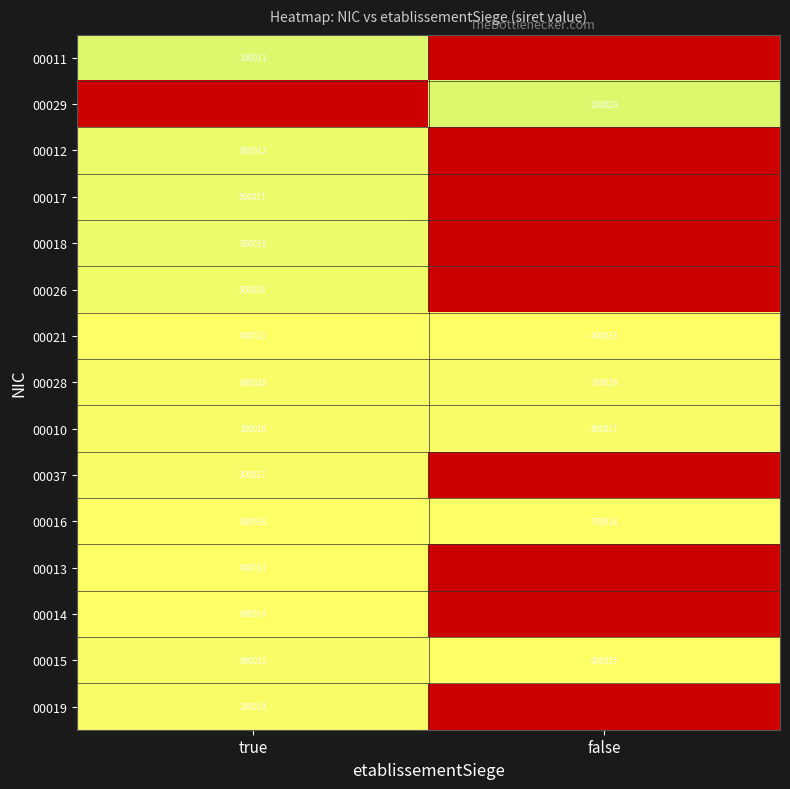

Is the value of 00015 at true greater than the value of 00018 at true?

Yes